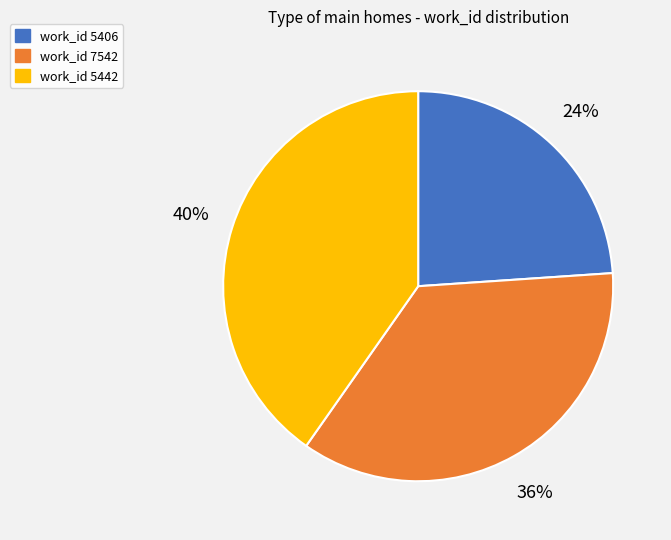

Combined, do work_id 5406 and work_id 7542 account for over 50%?

Yes